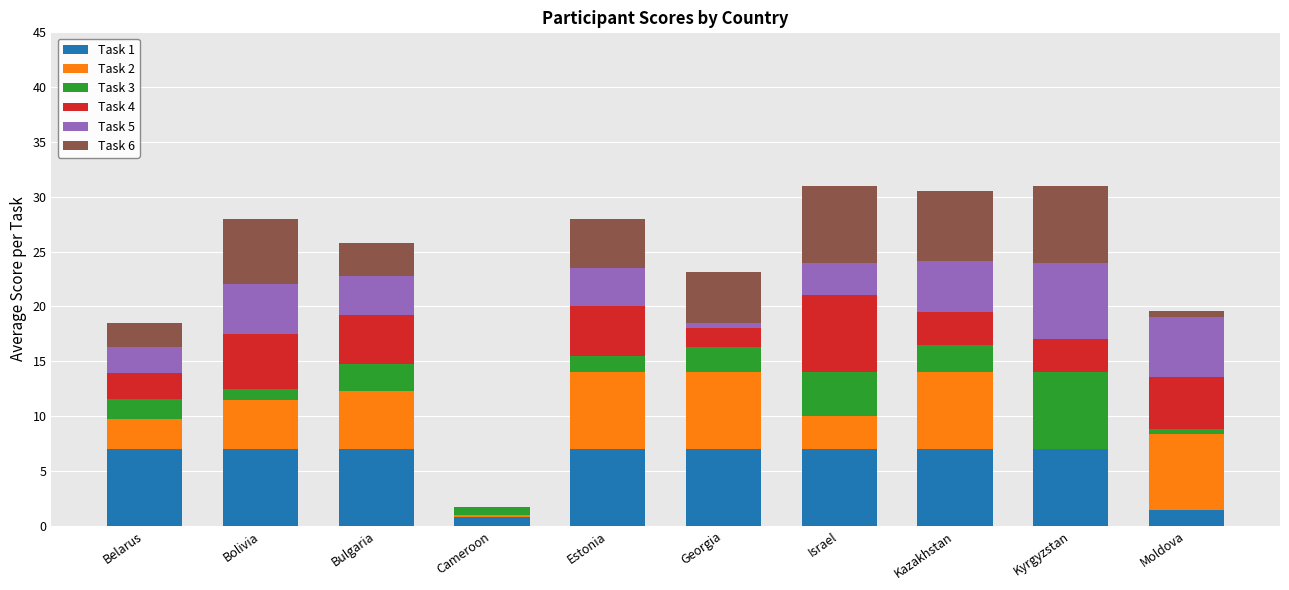

The value of Task 1 at Estonia is 7.0. True or false?

True